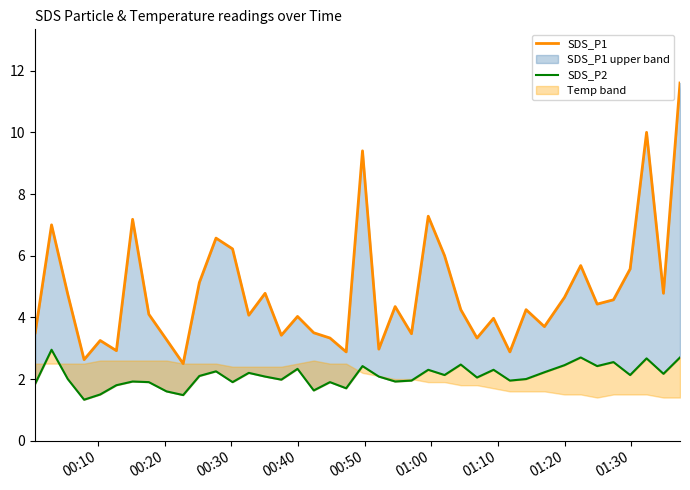

True or false: SDS_P2 and SDS_P1 cross at least once.

False